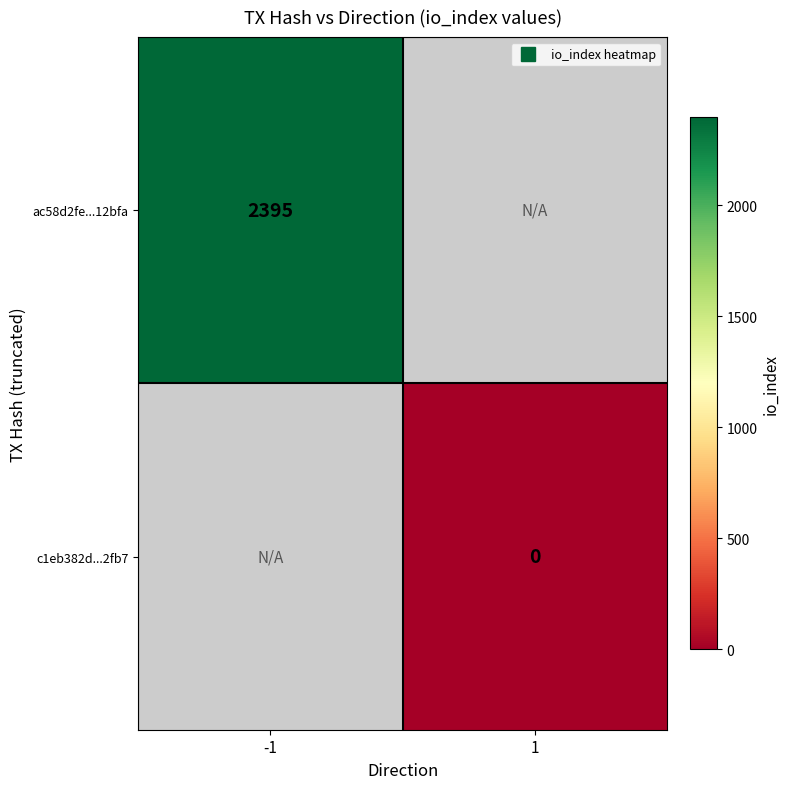

What is the lowest value of the ac58d2fe...12bfa series?

2395.0